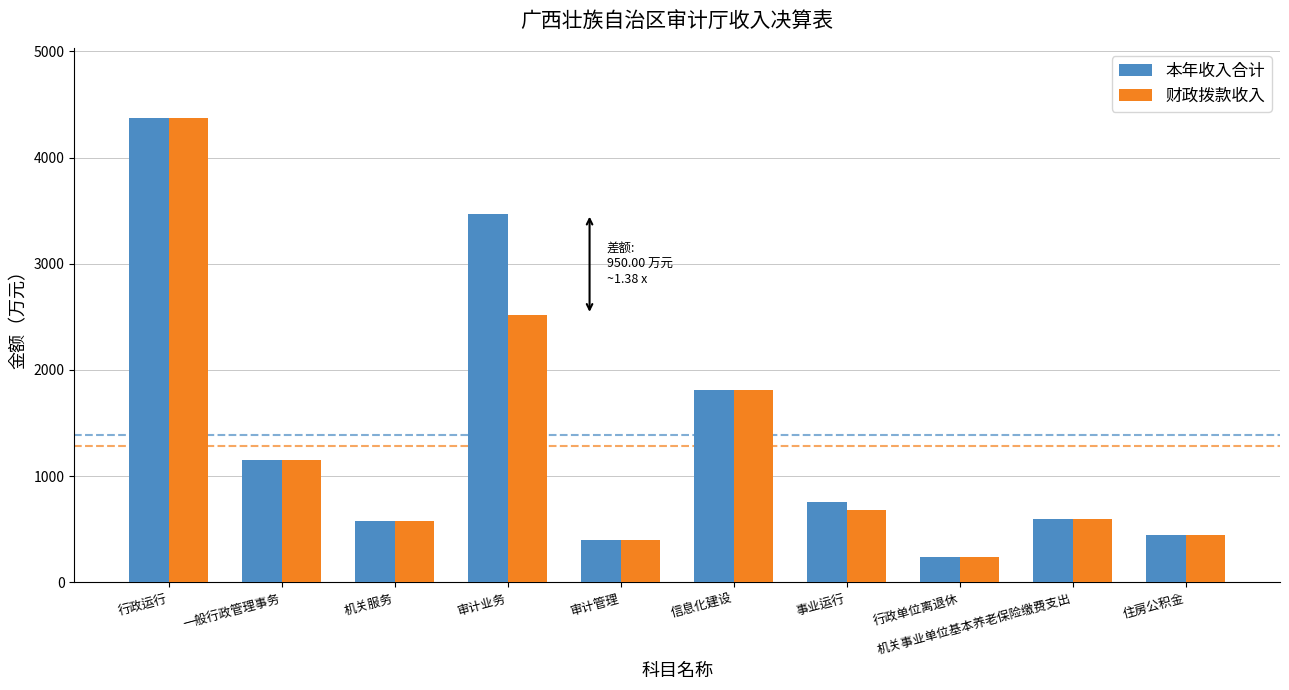

At how many categories does at least one series exceed 3306?

2